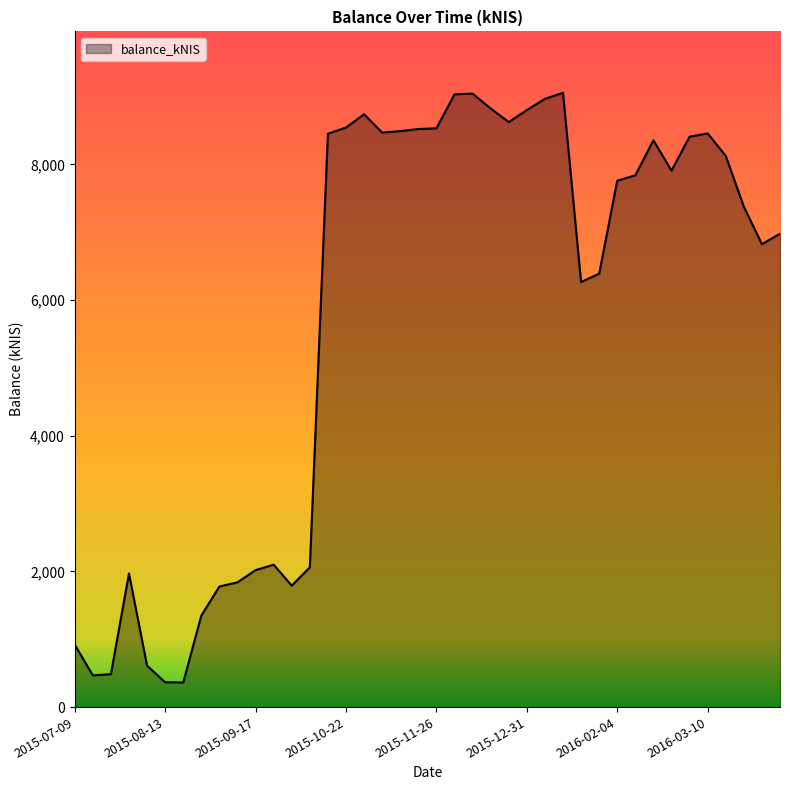

What is the greatest value displayed?

9054.5